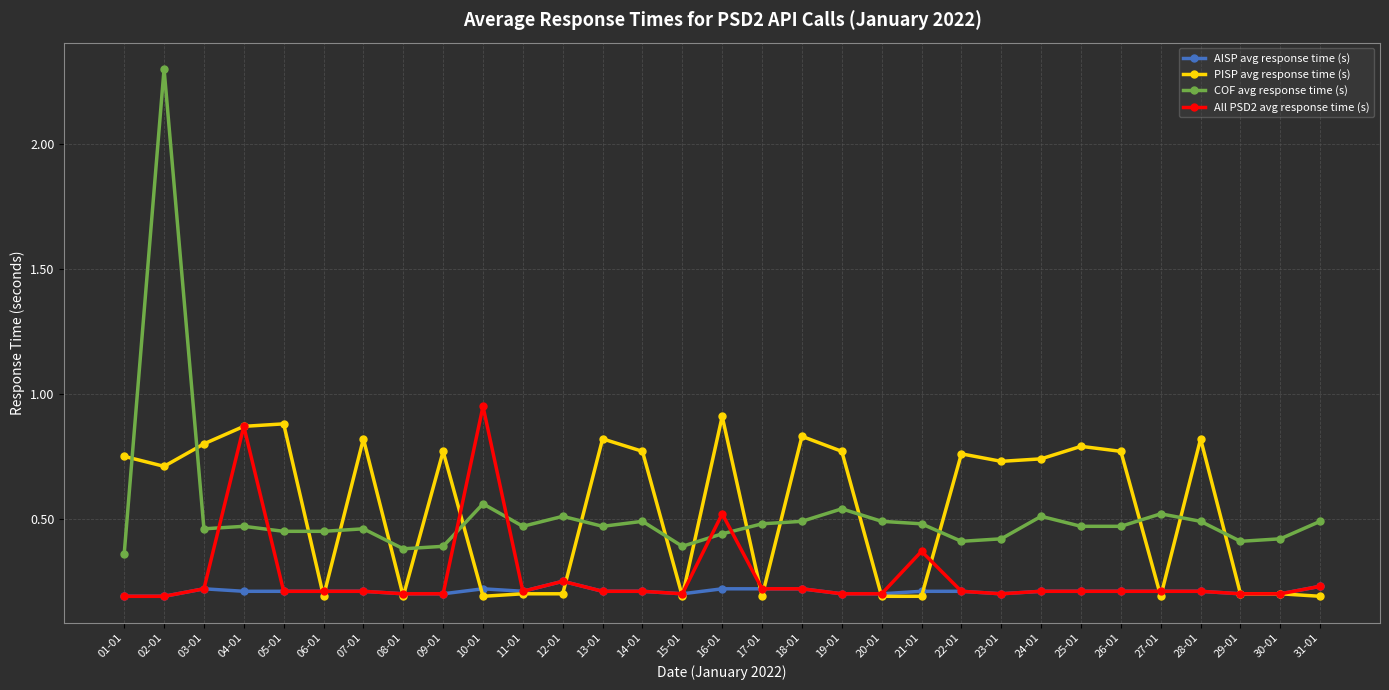

True or false: AISP avg response time (s) and COF avg response time (s) cross at least once.

False